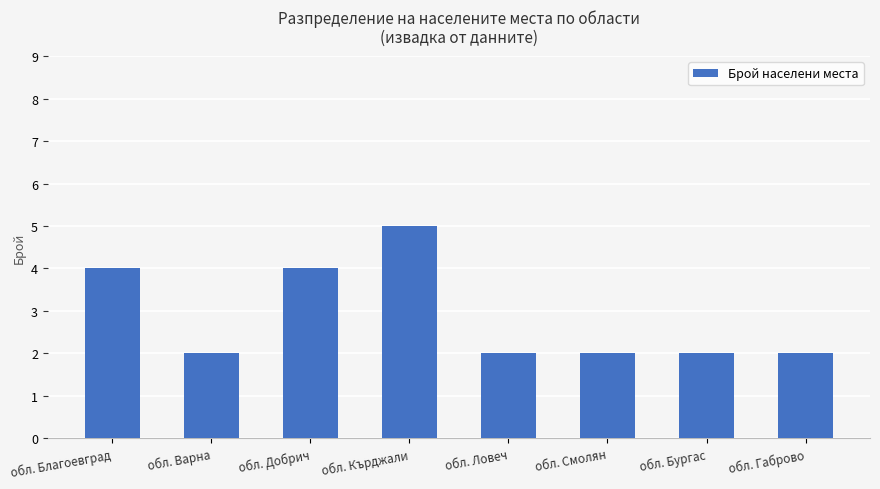

What is the sum of the values at обл. Габрово and обл. Ловеч?

4